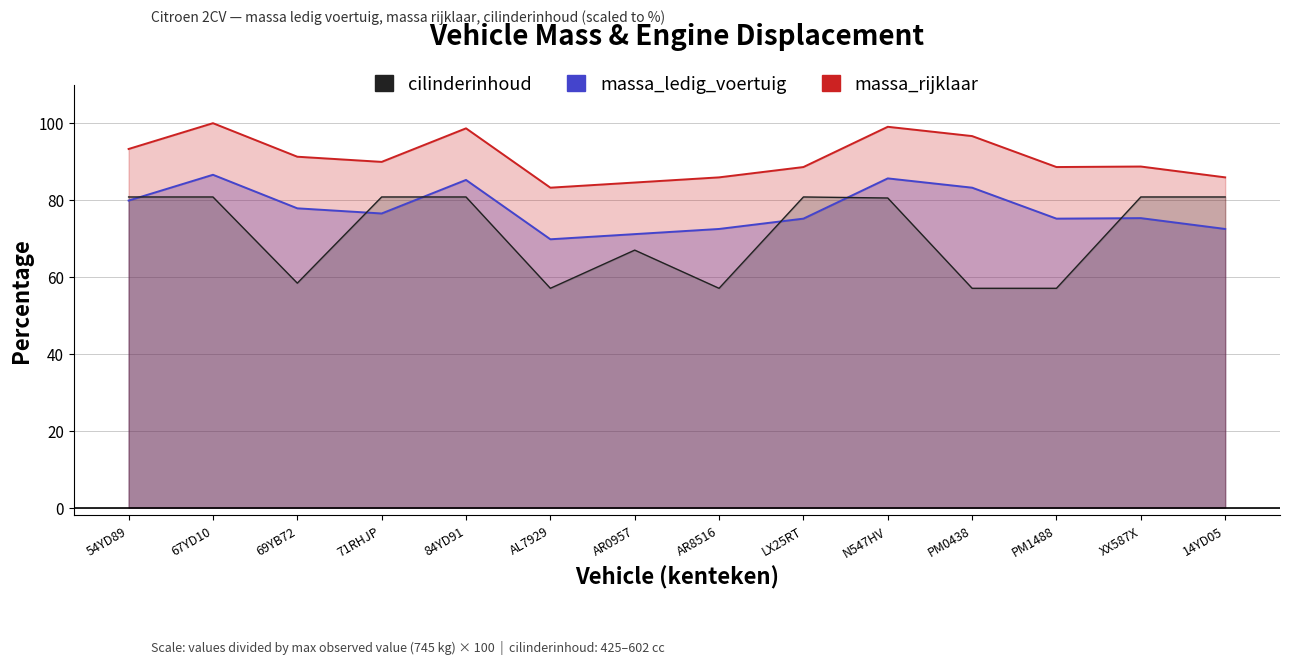

What are all the series names shown in the legend?

massa_ledig_voertuig, massa_rijklaar, cilinderinhoud